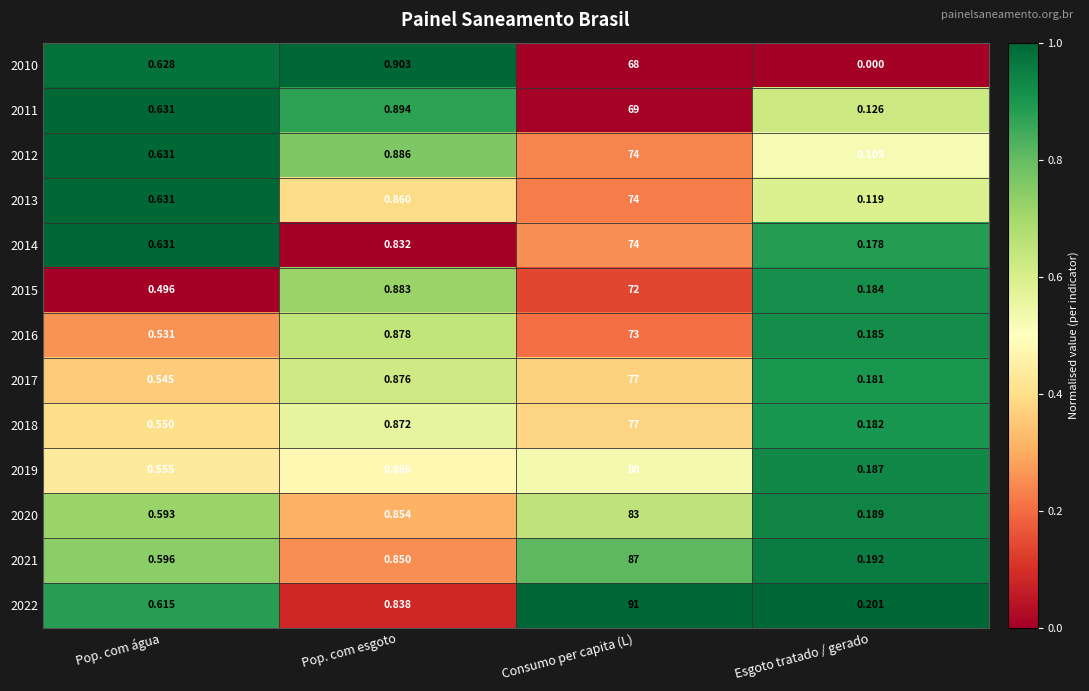

At which category does the chart reach its minimum across all series?

Esgoto tratado / gerado